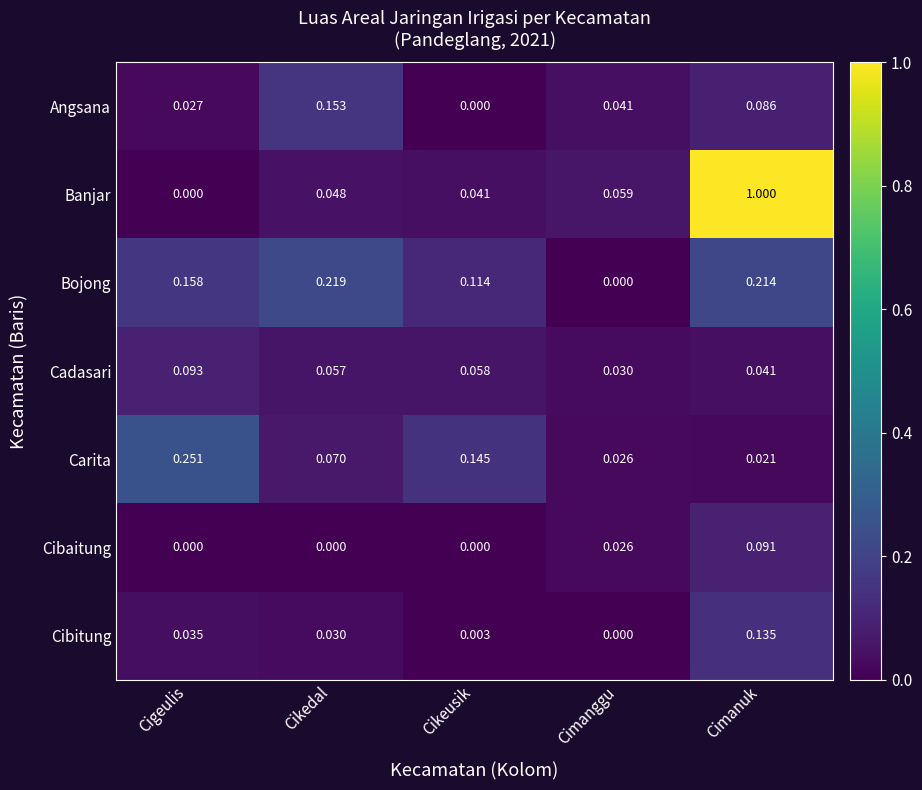

At which label does Bojong reach its minimum?

Cimanggu